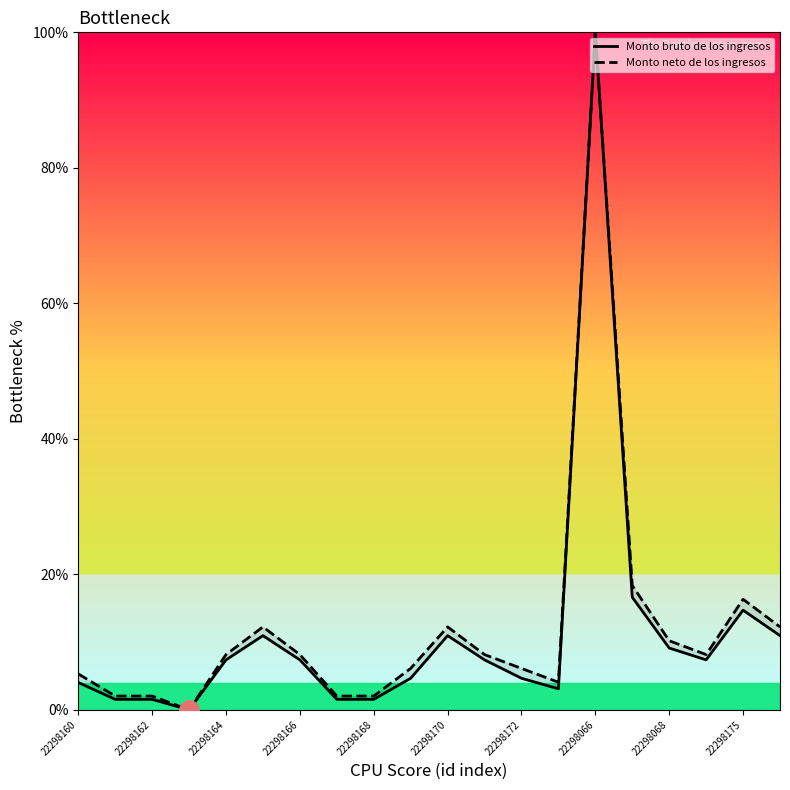

Which series has the largest total across all categories?

Monto neto de los ingresos